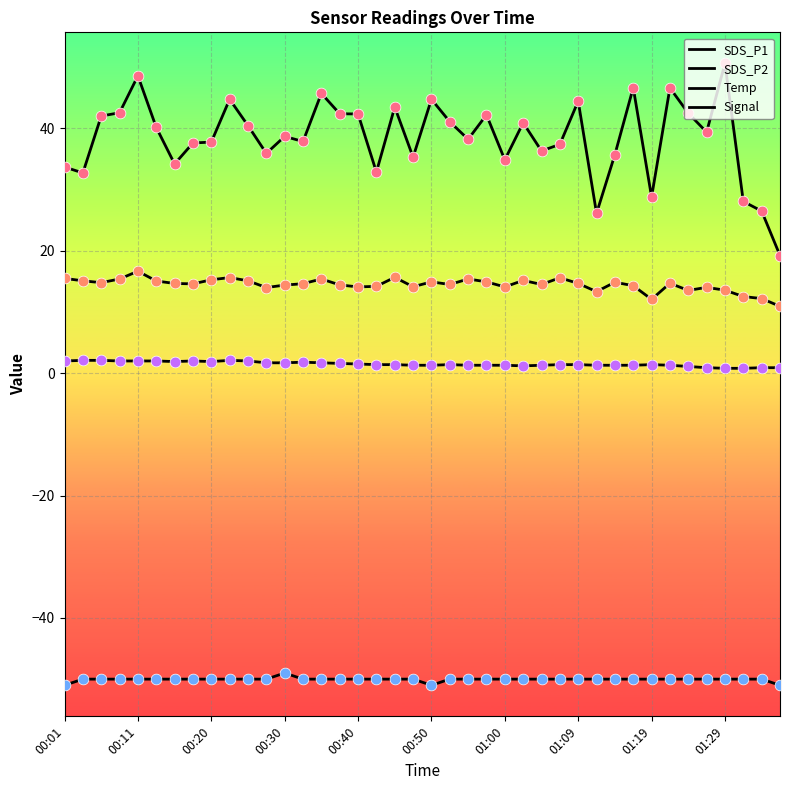

How many lines are shown in the chart?

4